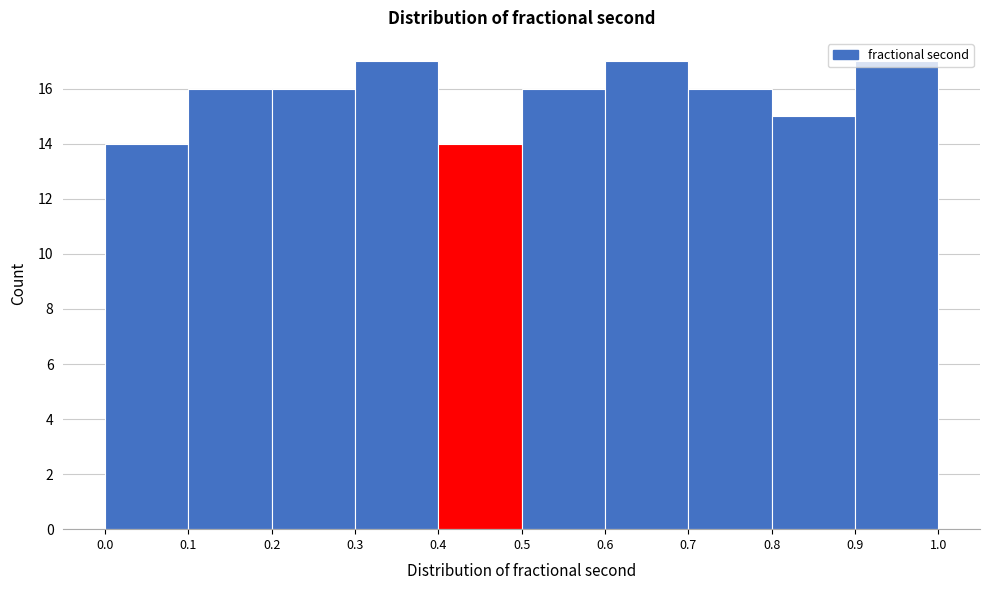

Reading left to right, transcribe this chart: for each bar, give the range it covers on the x-axis and its height. The values are not printed on the chart, so give them approximately, as read against the axis.

0.0 to 0.1: 14
0.1 to 0.2: 16
0.2 to 0.3: 16
0.3 to 0.4: 17
0.4 to 0.5: 14
0.5 to 0.6: 16
0.6 to 0.7: 17
0.7 to 0.8: 16
0.8 to 0.9: 15
0.9 to 1.0: 17